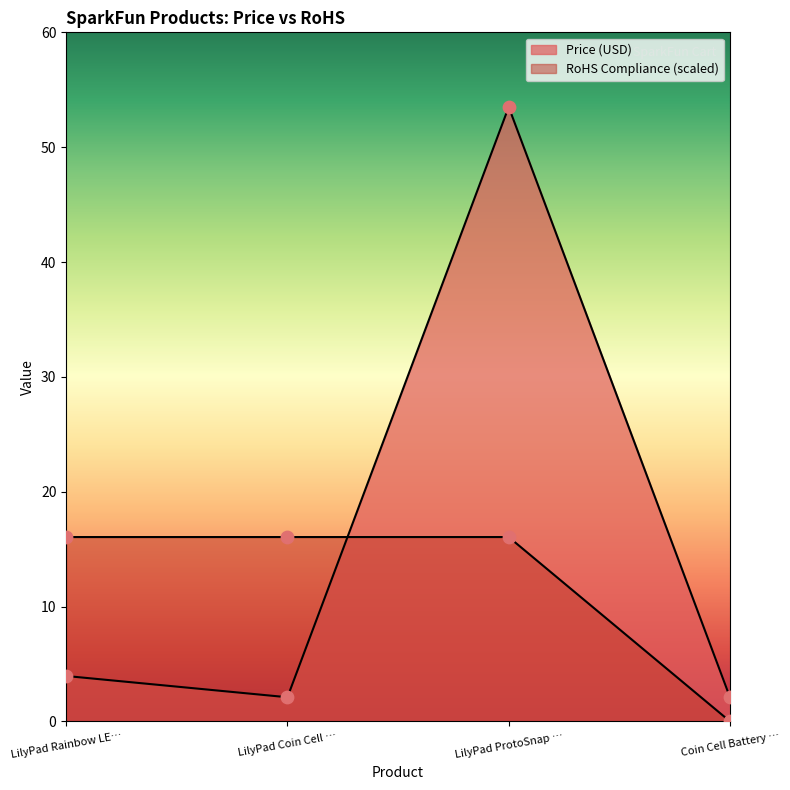

How many lines are shown in the chart?

2